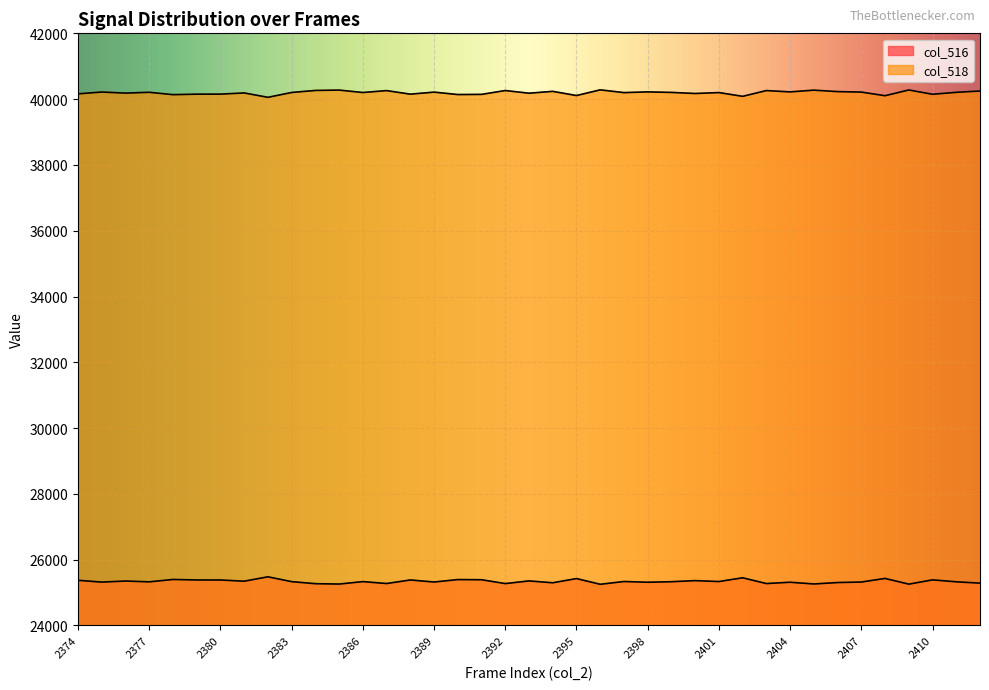

Reading right to left, transcribe all the data shown in this chart.

col_516: 25288	25328	25387	25257	25431	25321	25306	25262	25315	25275	25450	25336	25364	25331	25315	25337	25253	25426	25299	25355	25274	25391	25396	25322	25384	25276	25334	25260	25271	25333	25480	25347	25383	25384	25399	25327	25352	25319	25374
col_518: 40247	40207	40148	40278	40104	40214	40229	40273	40220	40260	40085	40199	40171	40204	40220	40198	40282	40109	40236	40180	40261	40144	40139	40213	40151	40259	40201	40275	40264	40202	40055	40188	40152	40151	40136	40208	40183	40216	40161